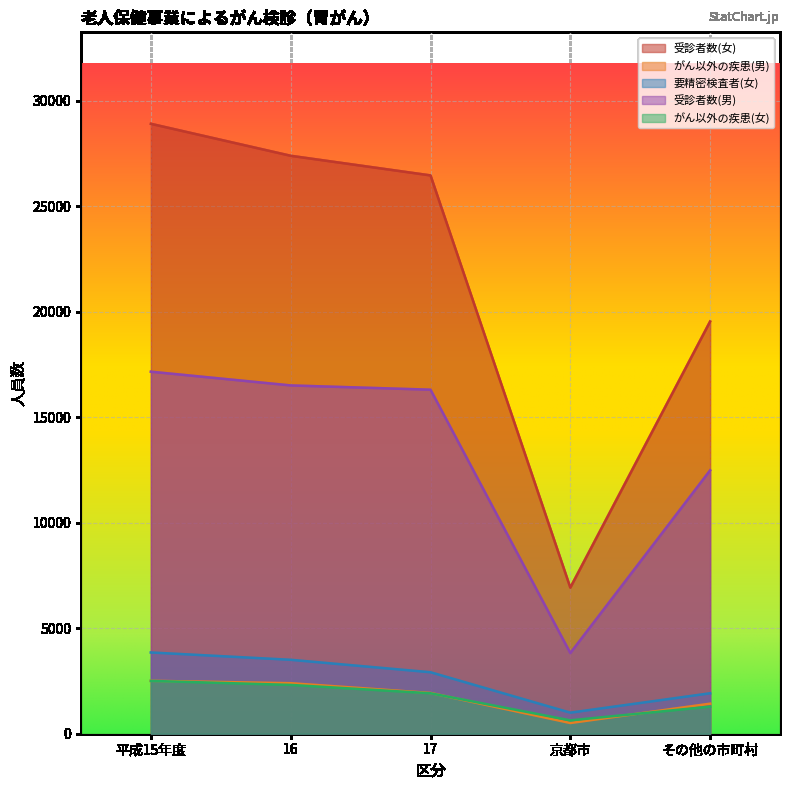

Is the value of 受診者数(女) at その他の市町村 greater than the value of 受診者数(男) at 17?

Yes